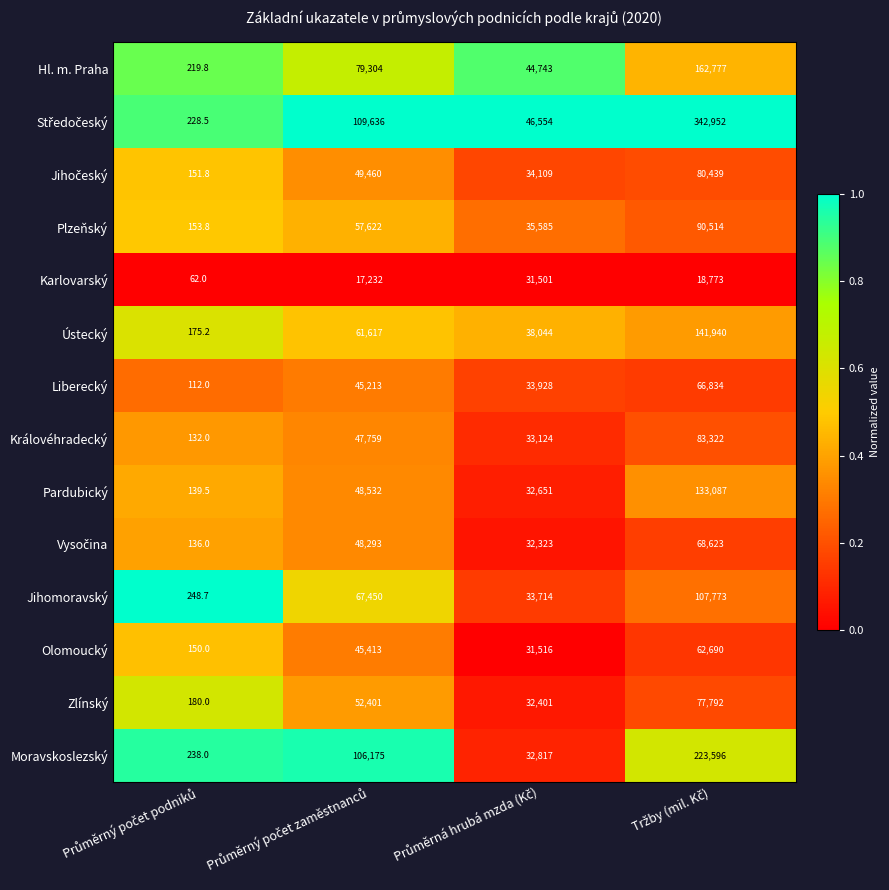

How many Zlínský values are between 32401 and 77792?

3